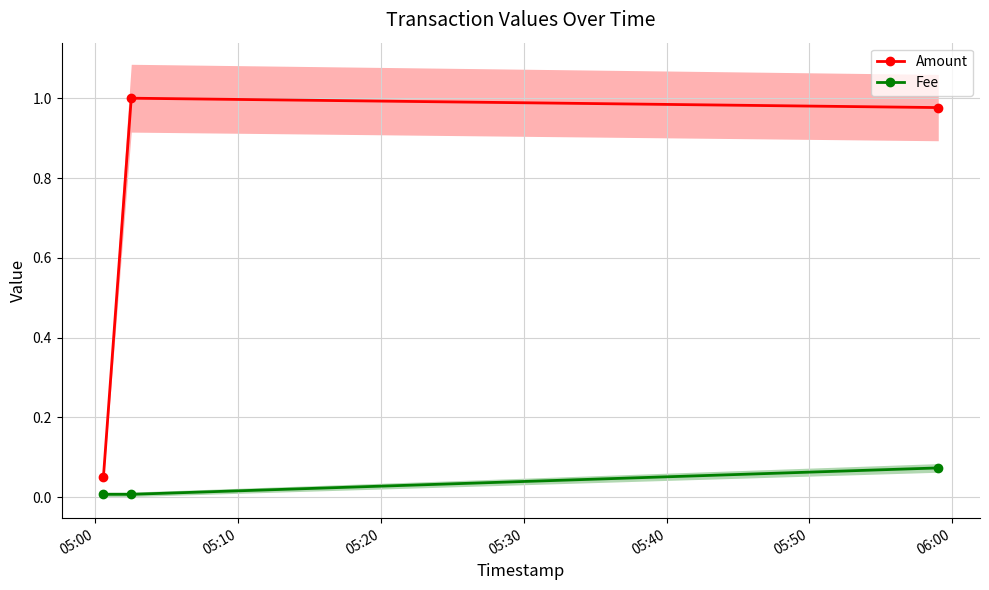

True or false: Fee has a value of 0.0 at 05:00.

True